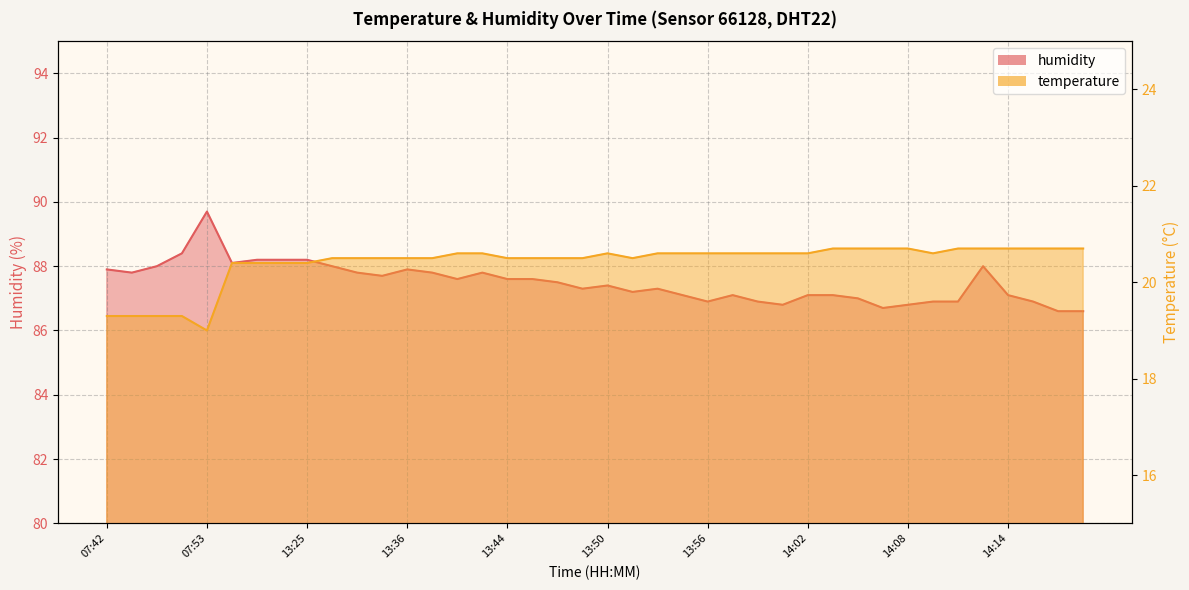

At which category is the sum across all series the highest?

07:53